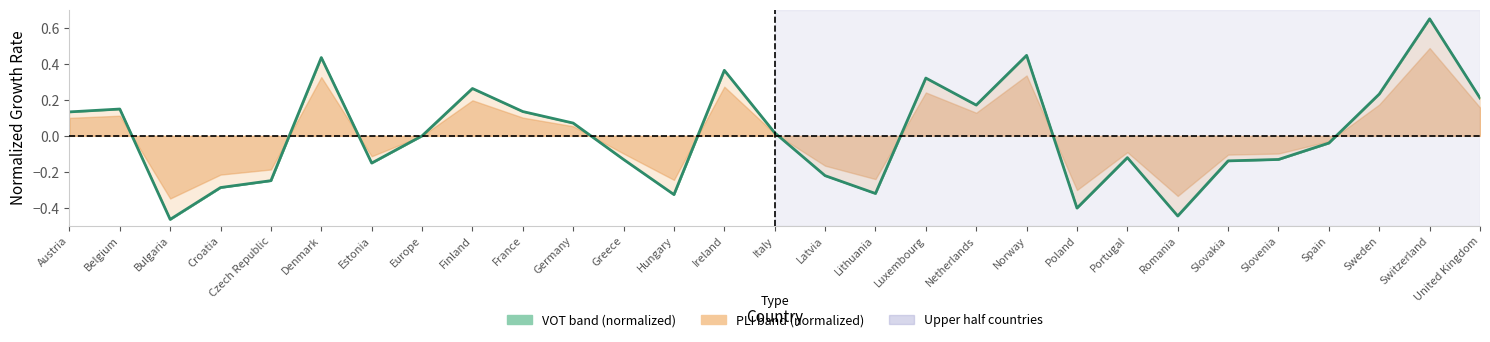

Which has a higher value, Slovakia or Europe?

Europe